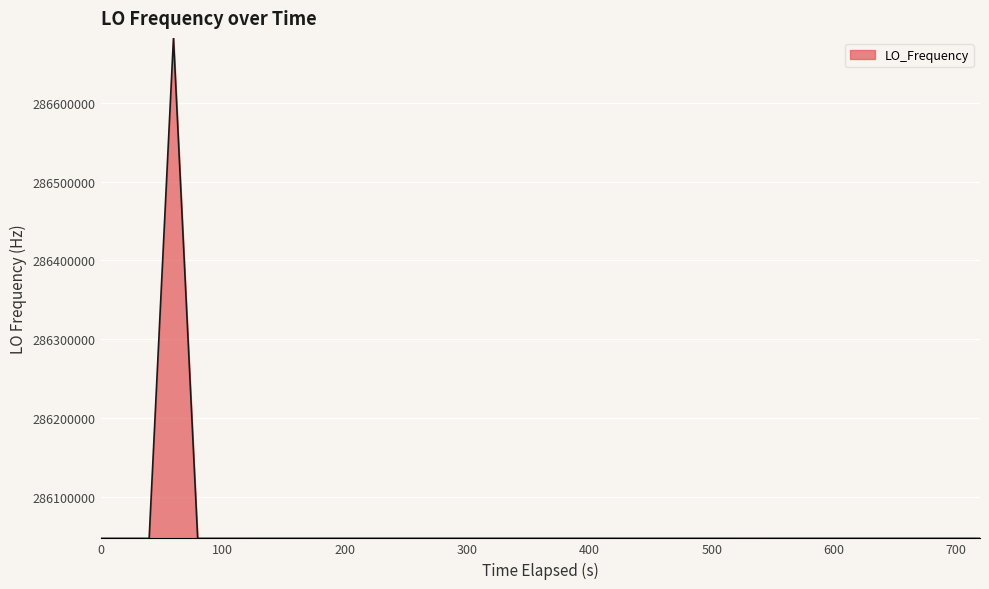

What is the greatest value displayed?

286682702.3